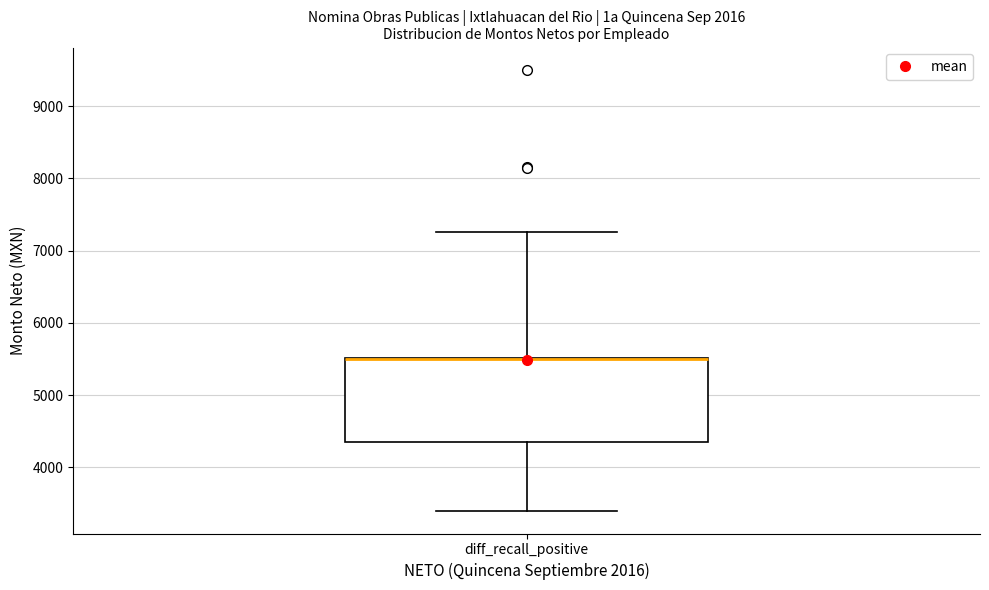

Where is the upper edge of the box for diff_recall_positive on the y-axis? The values are not printed on the chart, so give them approximately, as read against the axis.

5500